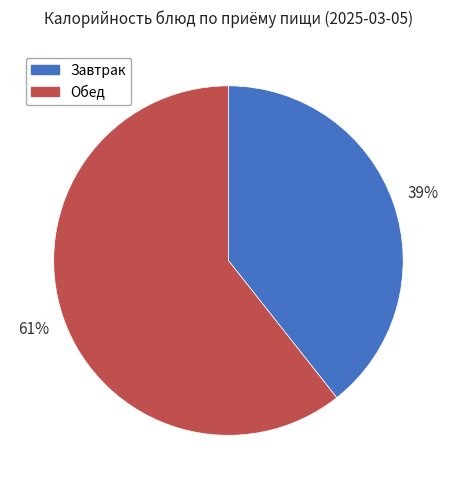

Between Обед and Завтрак, which is larger?

Обед